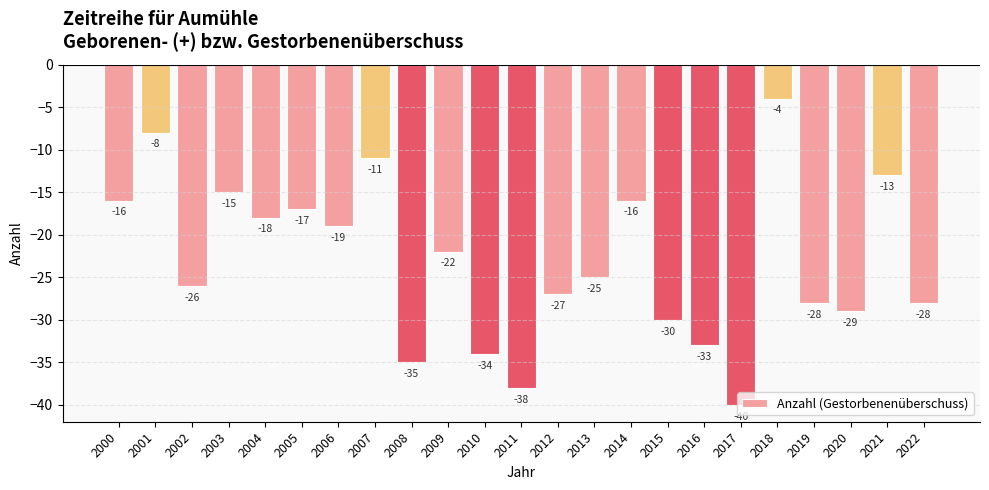

What is the greatest value displayed?

-4